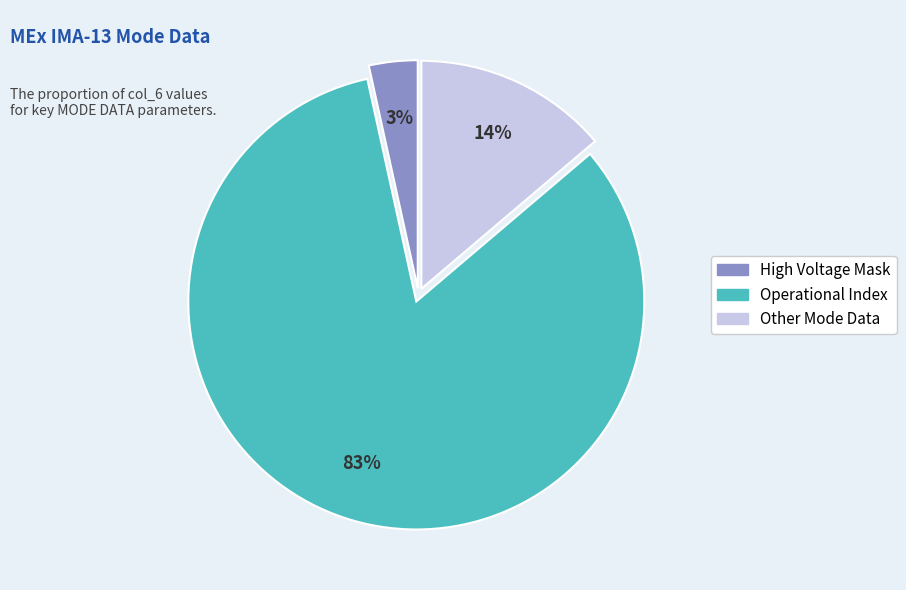

Which has a higher value, Operational Index or High Voltage Mask?

Operational Index